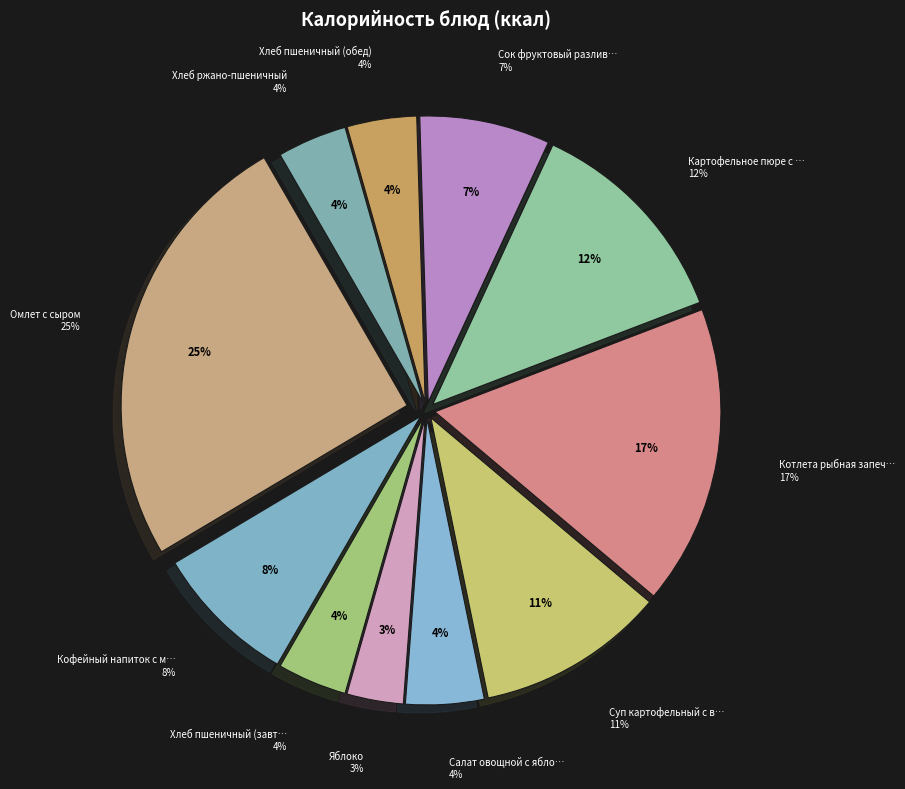

Does Салат овощной с яблоками account for over 50% of the chart?

No